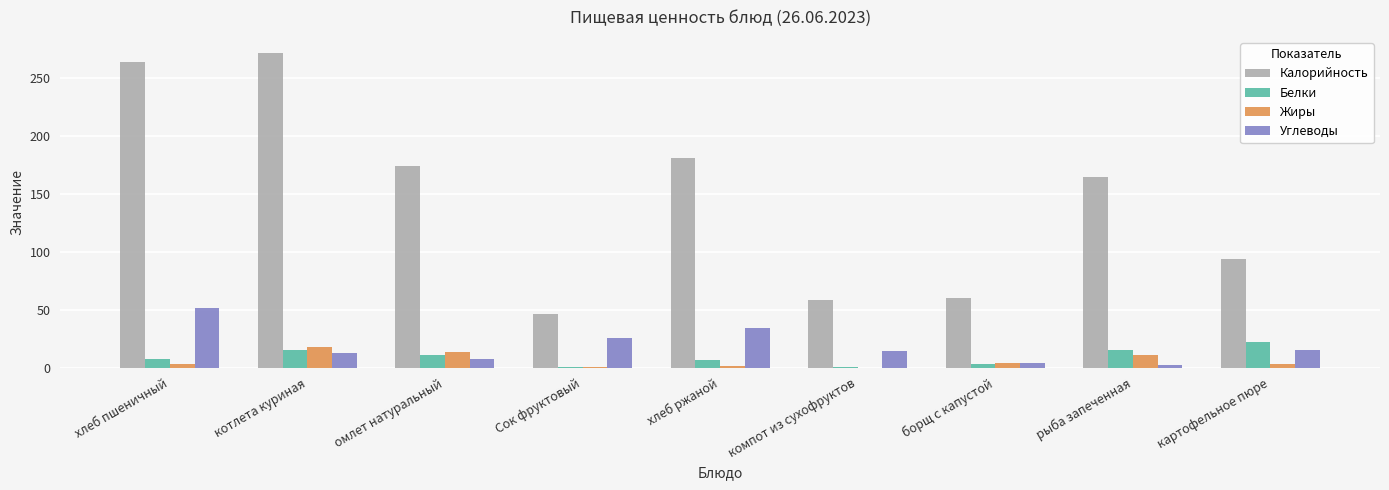

What is the approximate value of Углеводы at компот из сухофруктов?

14.1